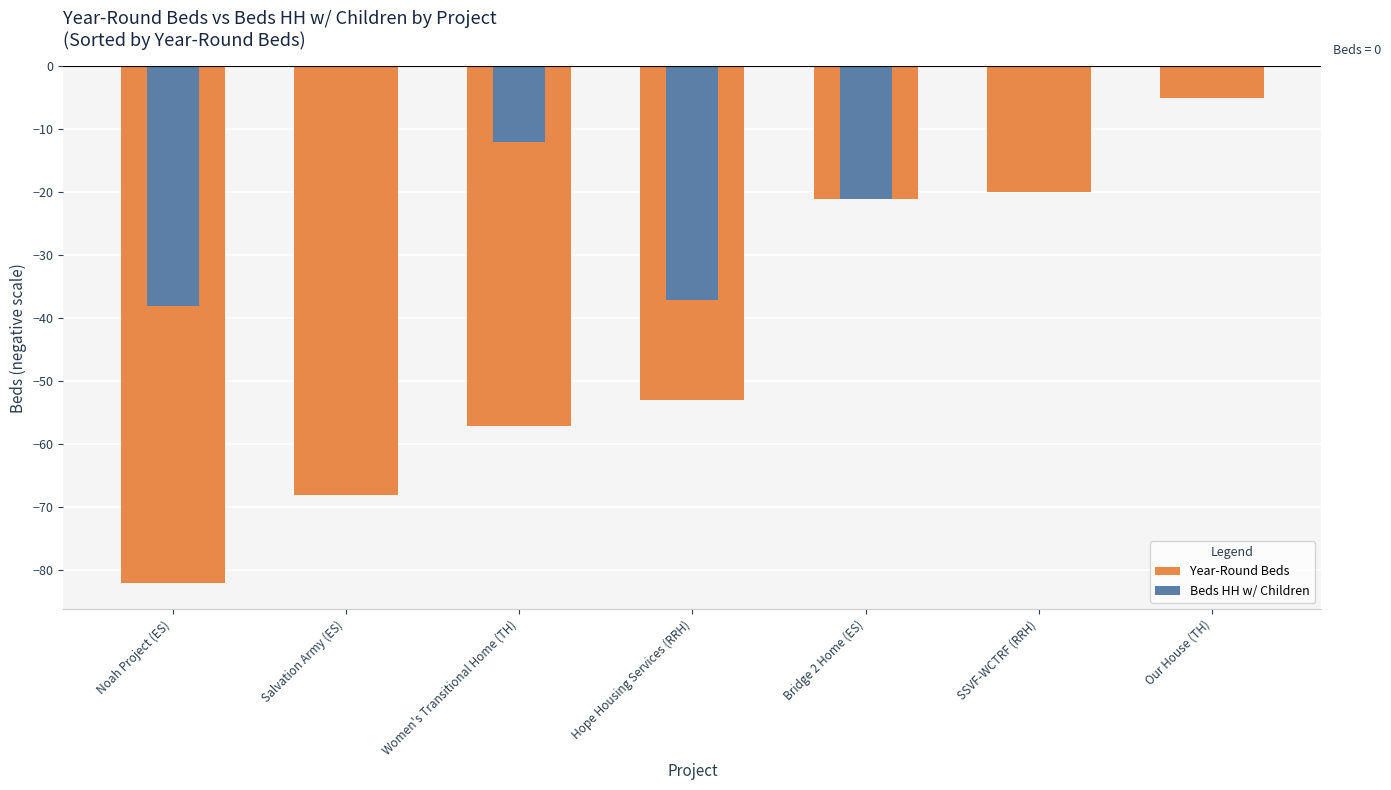

What is the difference between the Year-Round Beds values at Our House (TH) and Salvation Army (ES)?

63